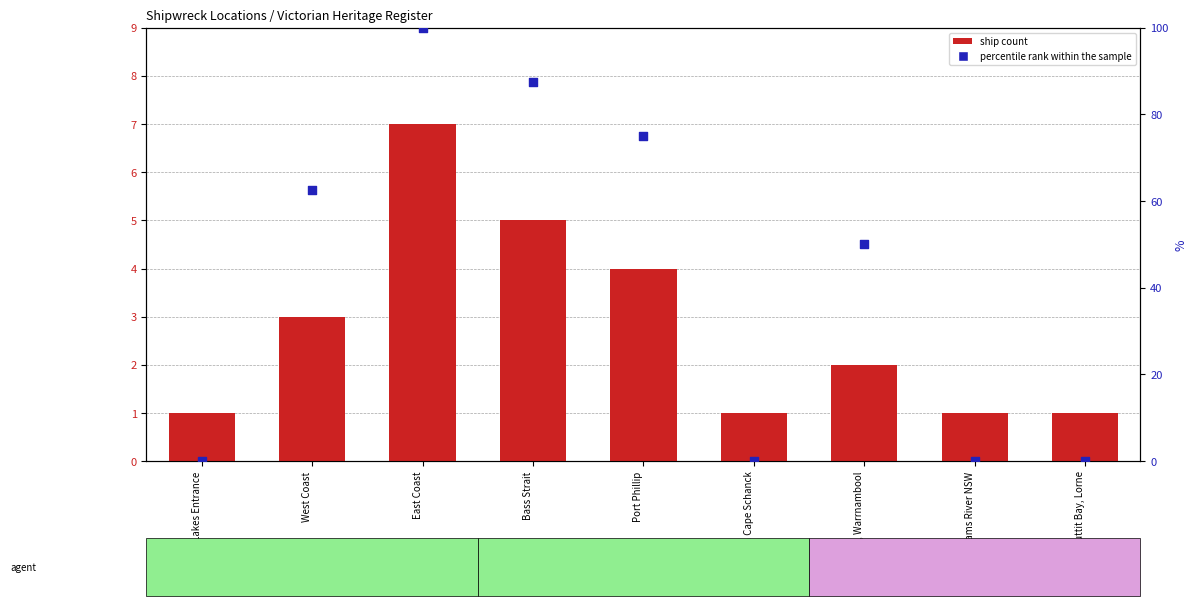

Which series contains the highest Y value?

percentile rank within the sample